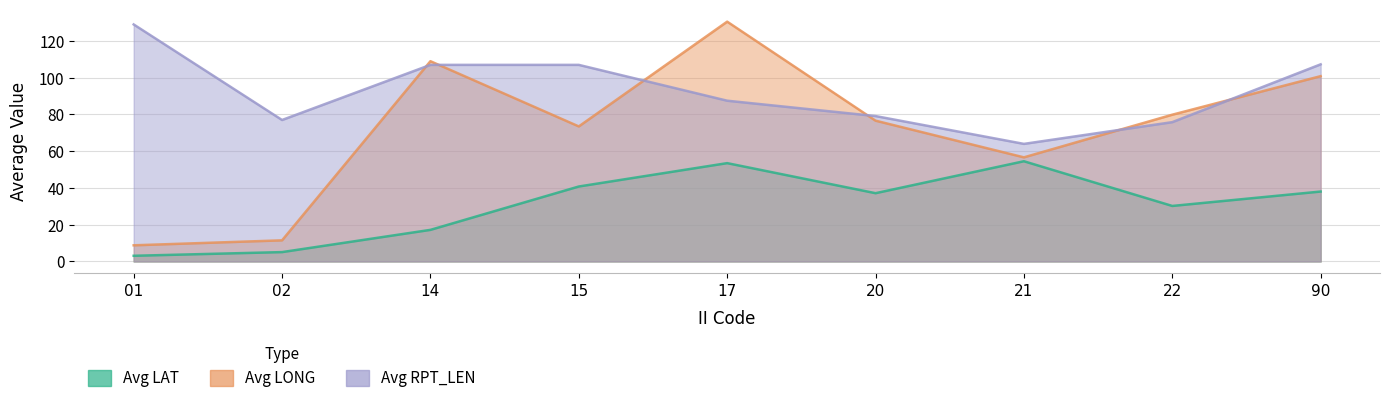

At which category is the sum across all series the highest?

17